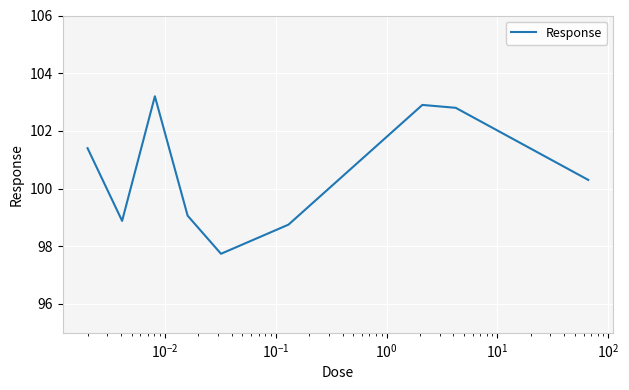

What is the smallest value displayed?

97.7